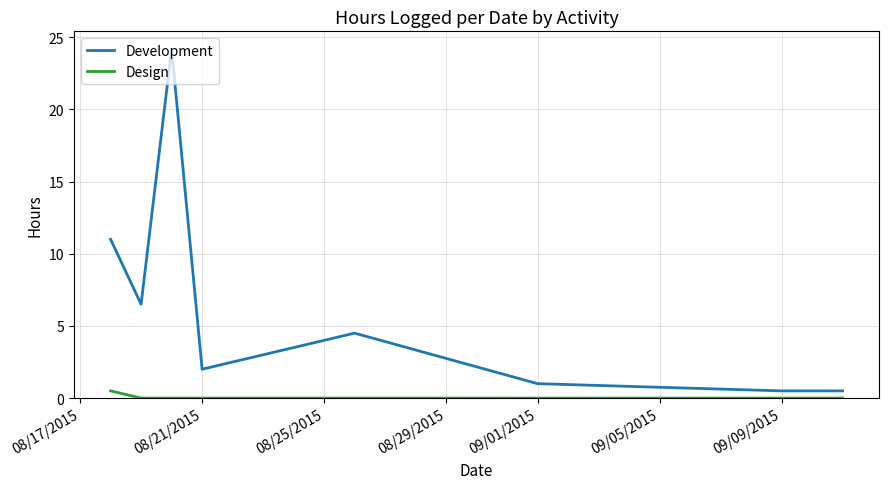

What is the difference between the second highest and second lowest values in the Development series?

10.5